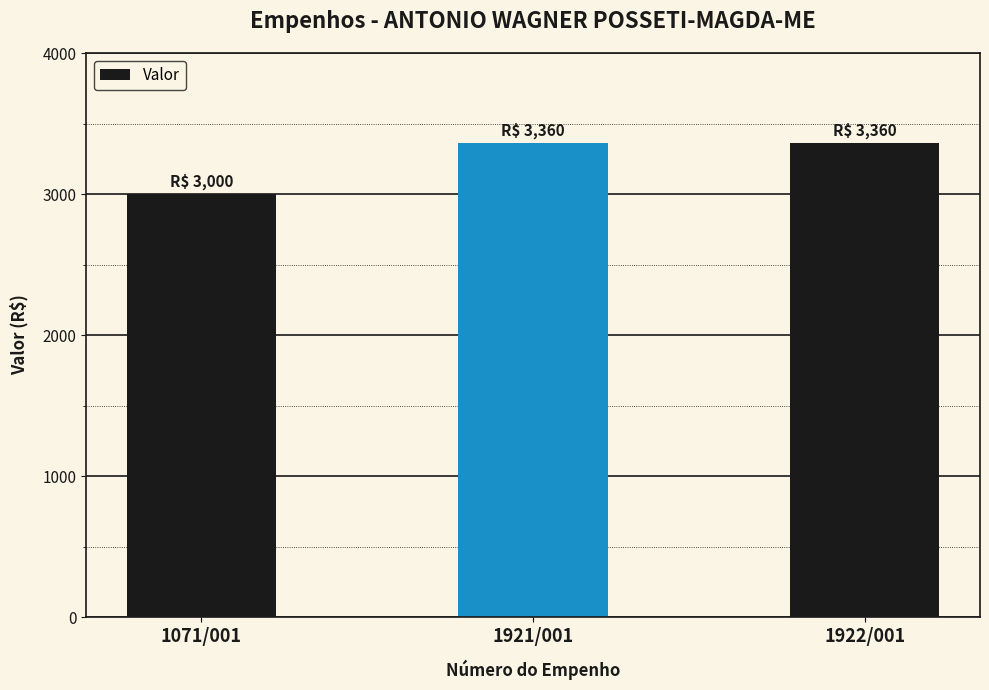

What is the greatest value displayed?

3360